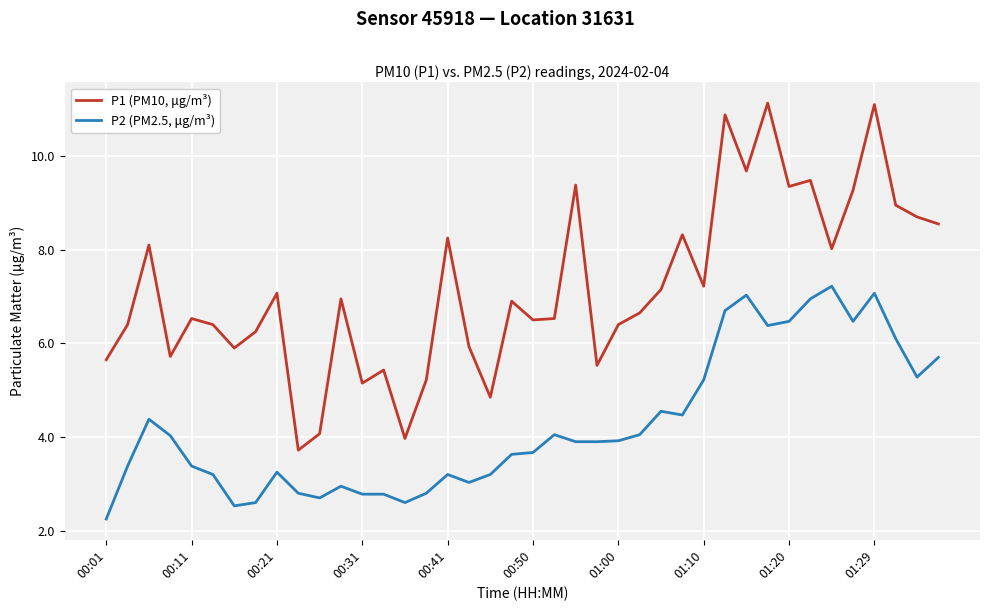

Rank the series by their average value, from highest to lowest.

P1 (PM10, μg/m³), P2 (PM2.5, μg/m³)